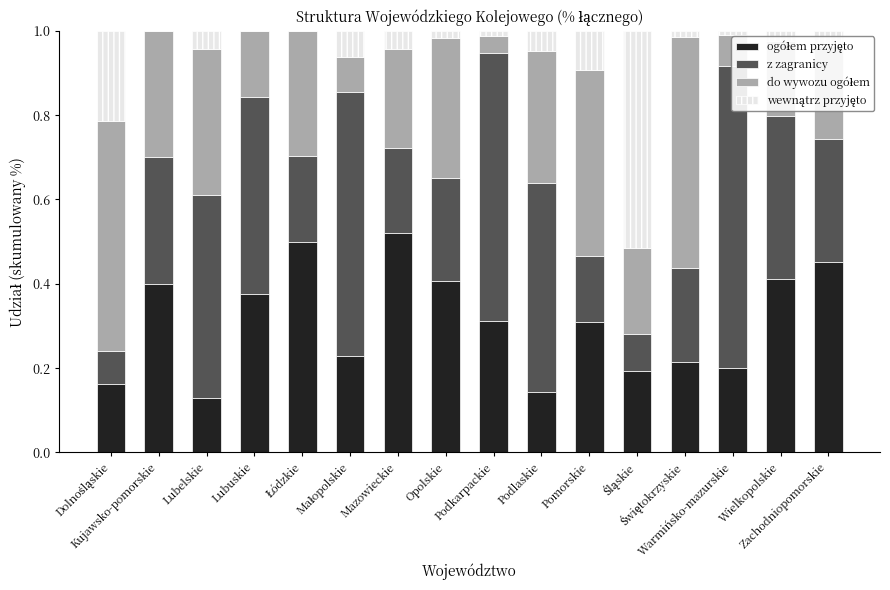

The ogółem przyjęto series shows 0.2 at Małopolskie. True or false?

True